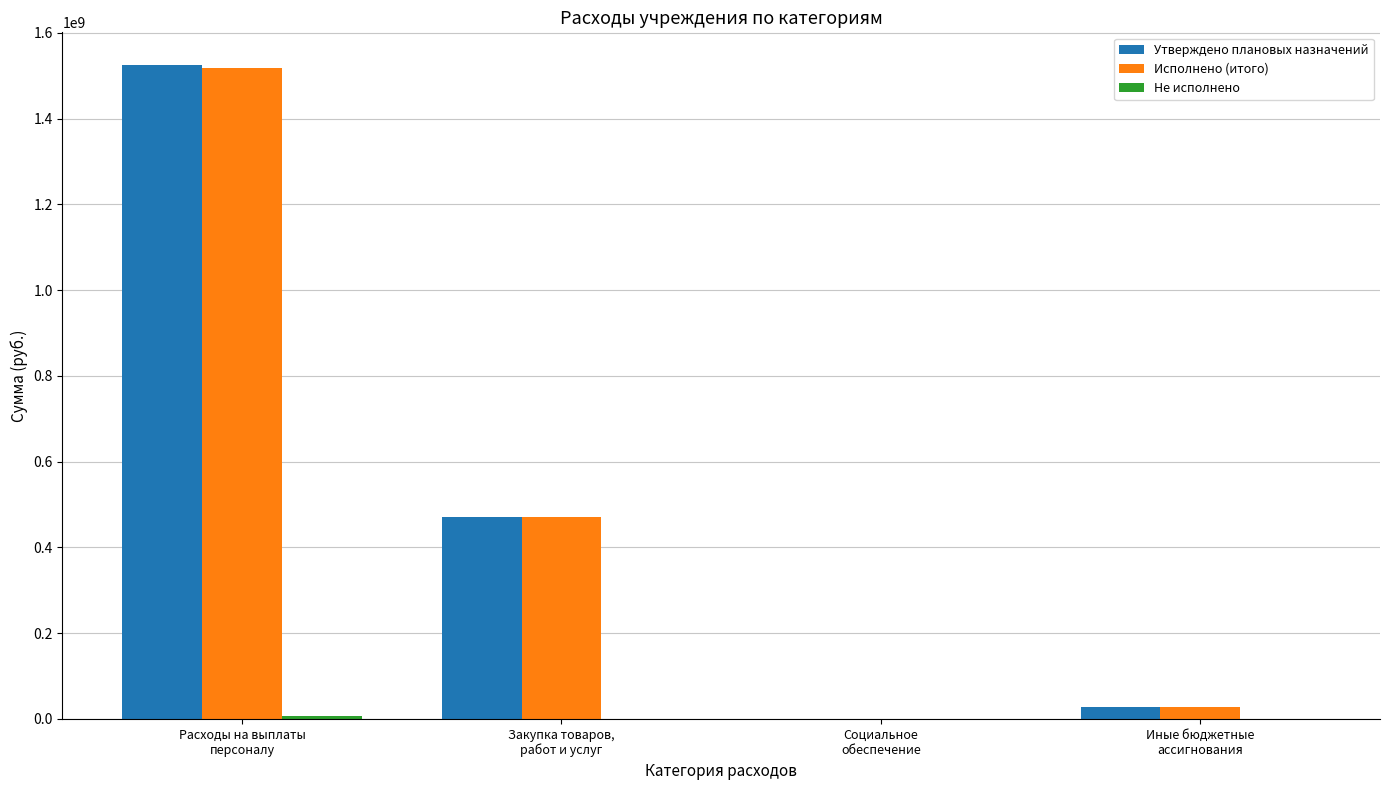

Which series changed the most between Расходы на выплаты
персоналу and Социальное
обеспечение?

Утверждено плановых назначений